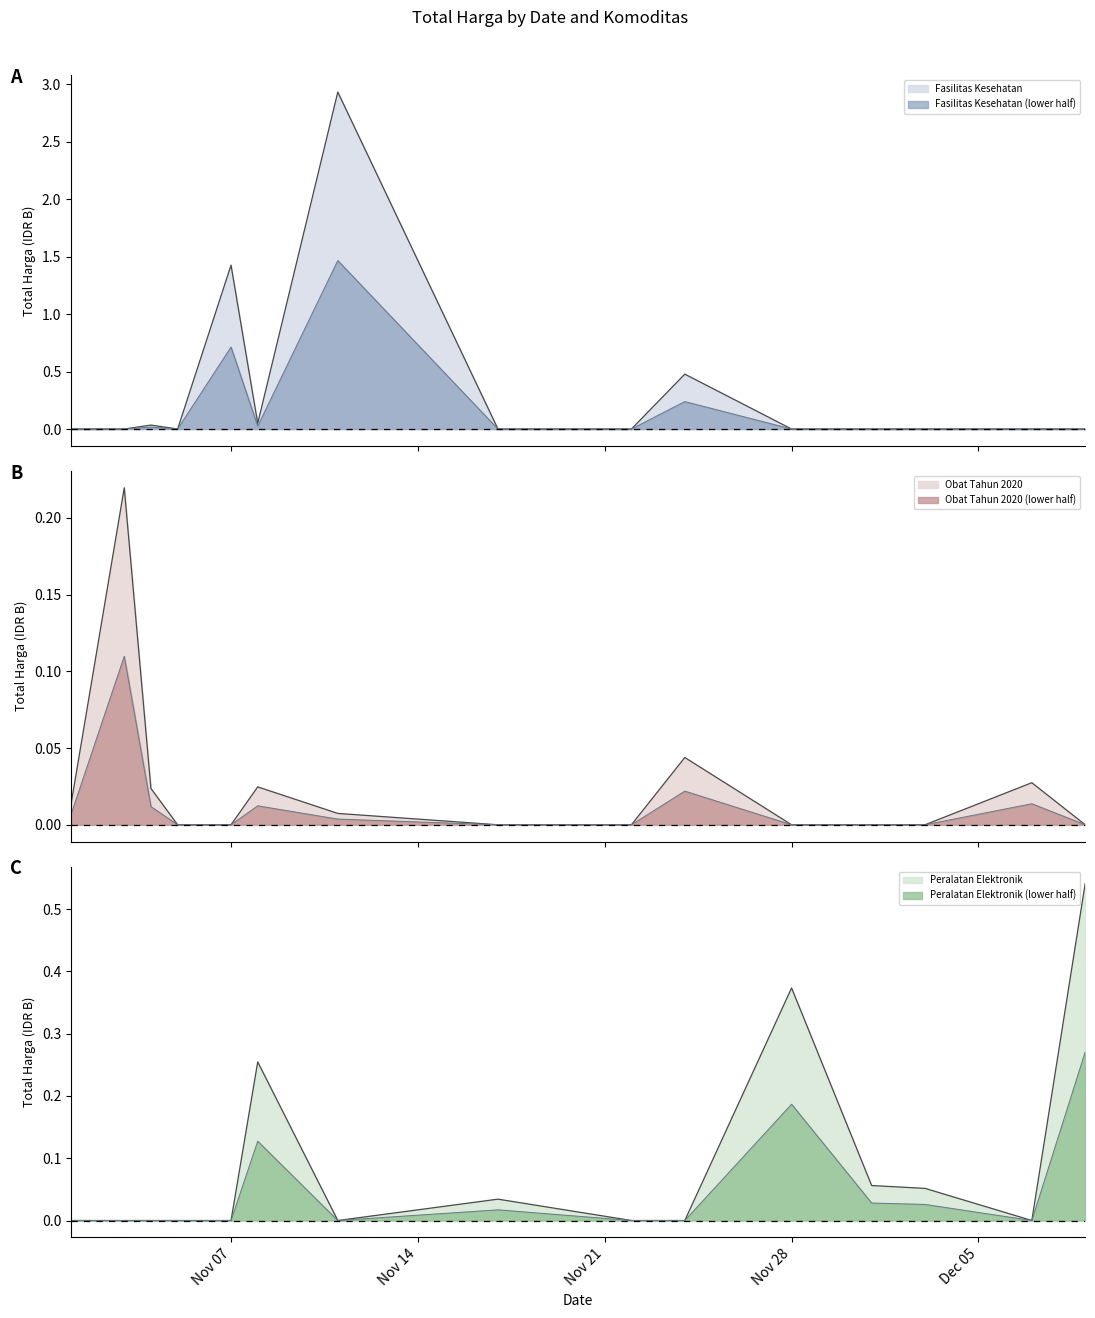

What position from the left is 2021-12-09?

15